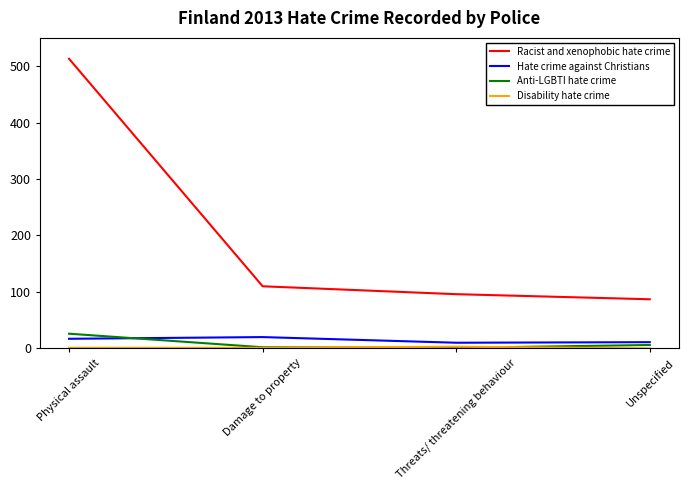

Where is Racist and xenophobic hate crime nearest to the value 300?

Damage to property